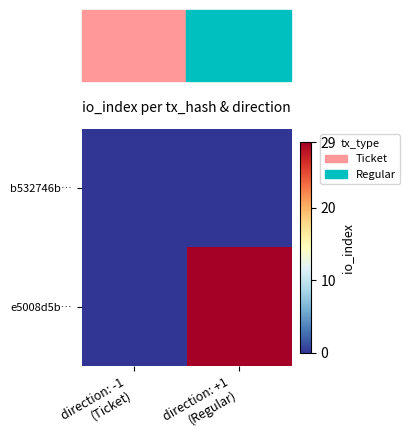

Which series changed the most between direction: -1 (Ticket) and direction: +1 (Regular)?

e5008d5b…